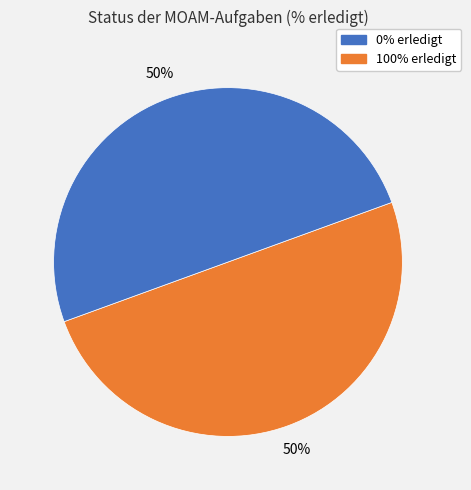

To the nearest percent, what is the average slice percentage?

50%